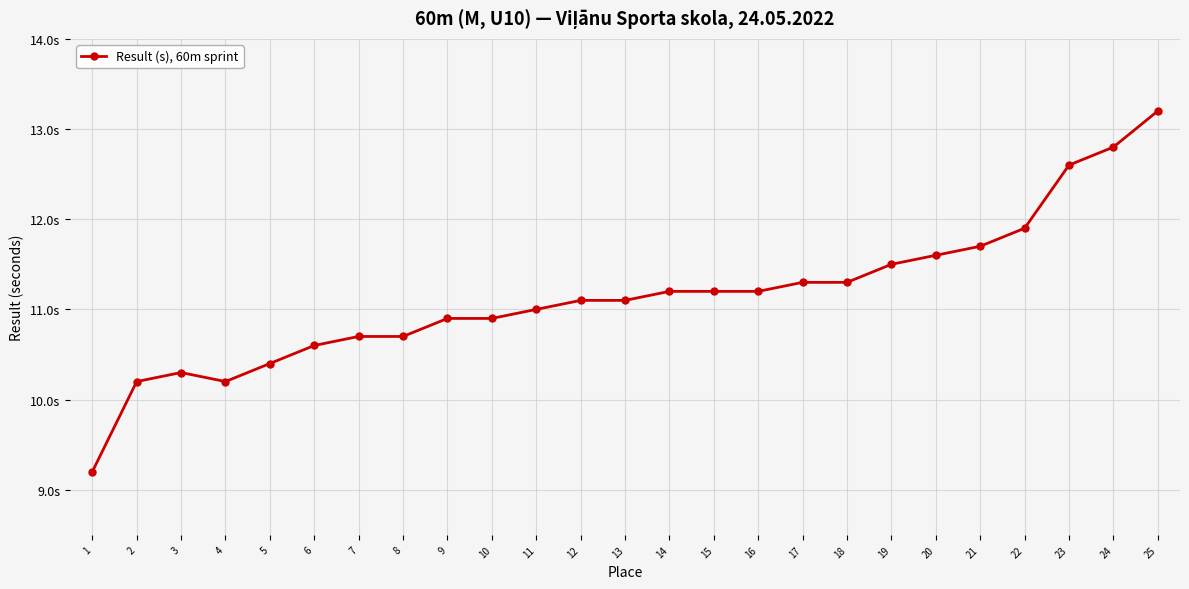

What is the difference between the second highest and minimum values?

3.6